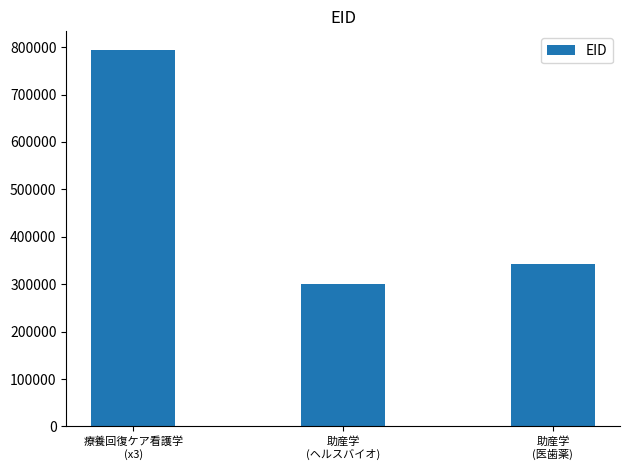

Reading left to right, what are all the values shown in this chart?

療養回復ケア看護学
(x3)=793707	助産学
(ヘルスバイオ)=301446	助産学
(医歯薬)=341771